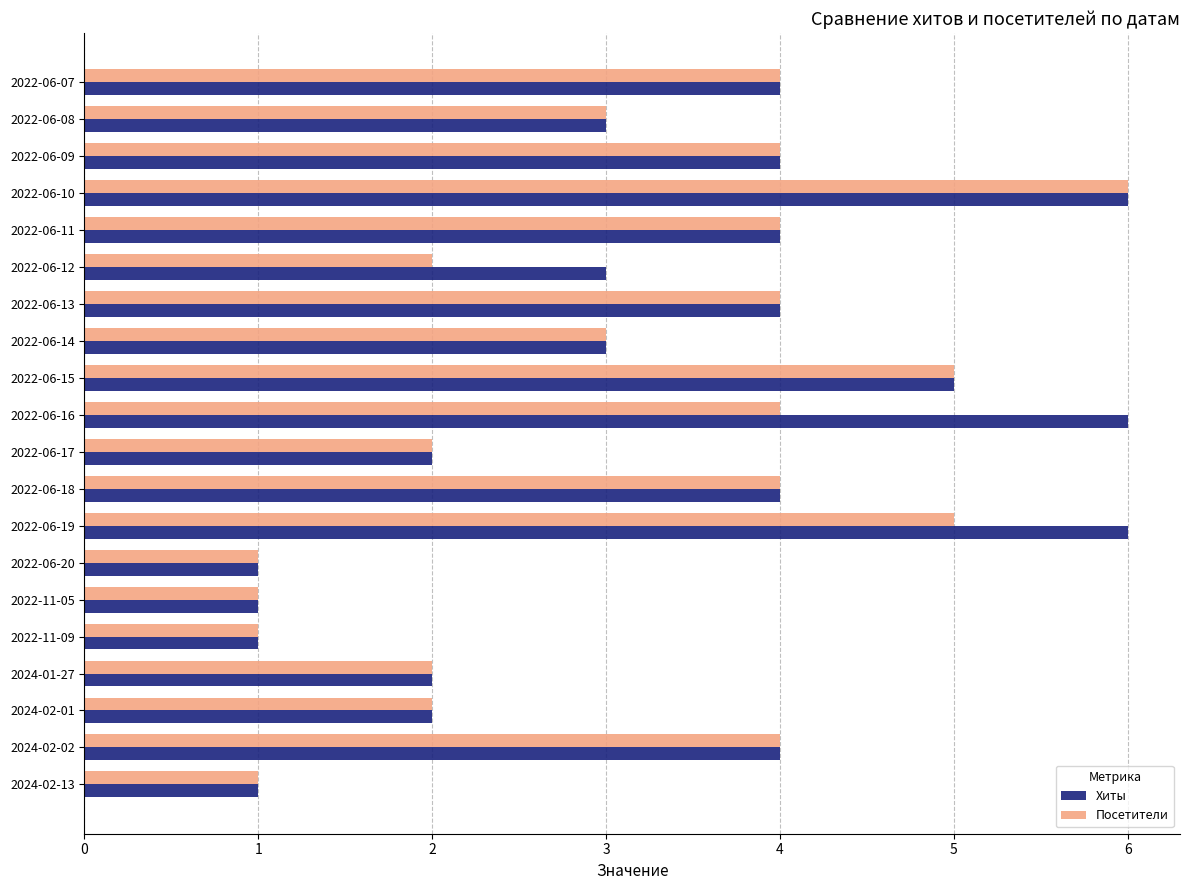

True or false: Хиты has a value of 4 at 2022-06-11.

True